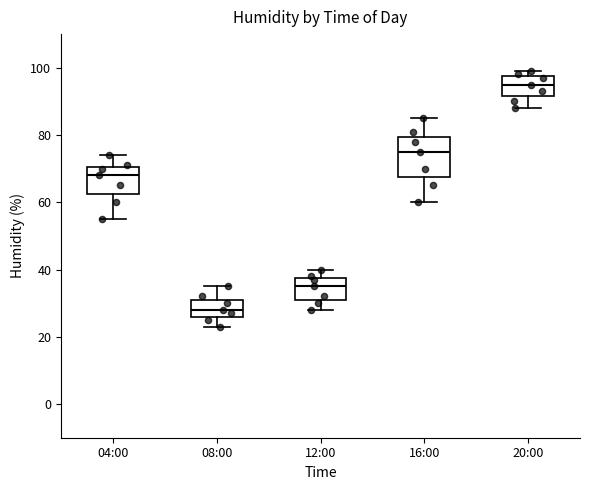

Where is the lower edge of the box for 04:00 on the y-axis? The values are not printed on the chart, so give them approximately, as read against the axis.

62